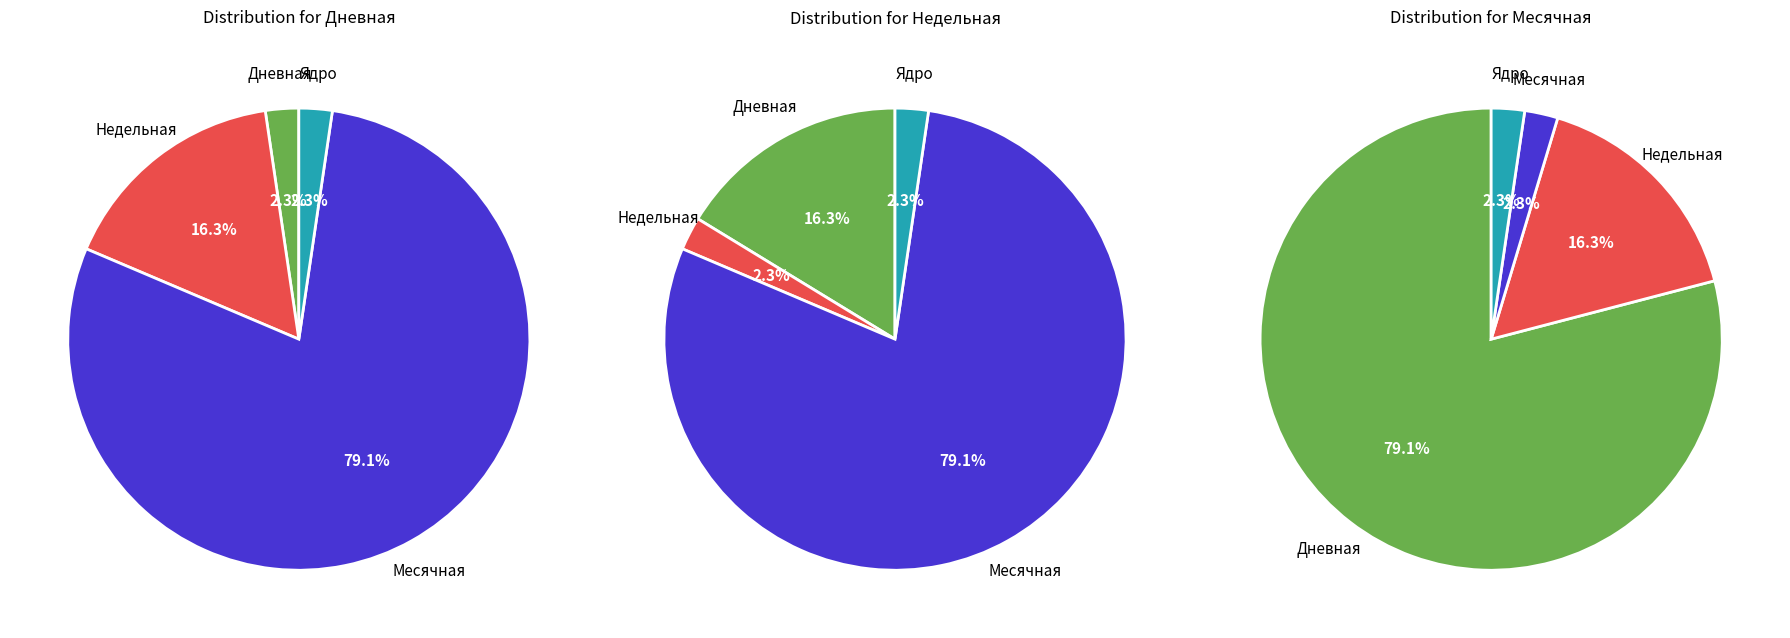

Is there any slice that represents more than half of the pie?

Yes